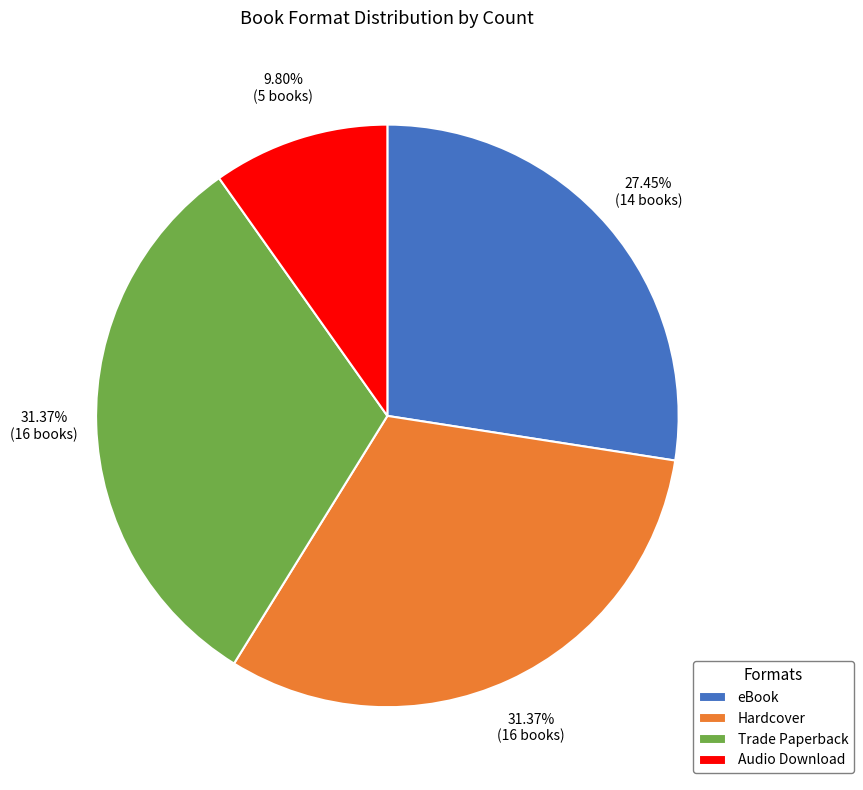

To the nearest percent, what percentage of the pie is Hardcover?

31%